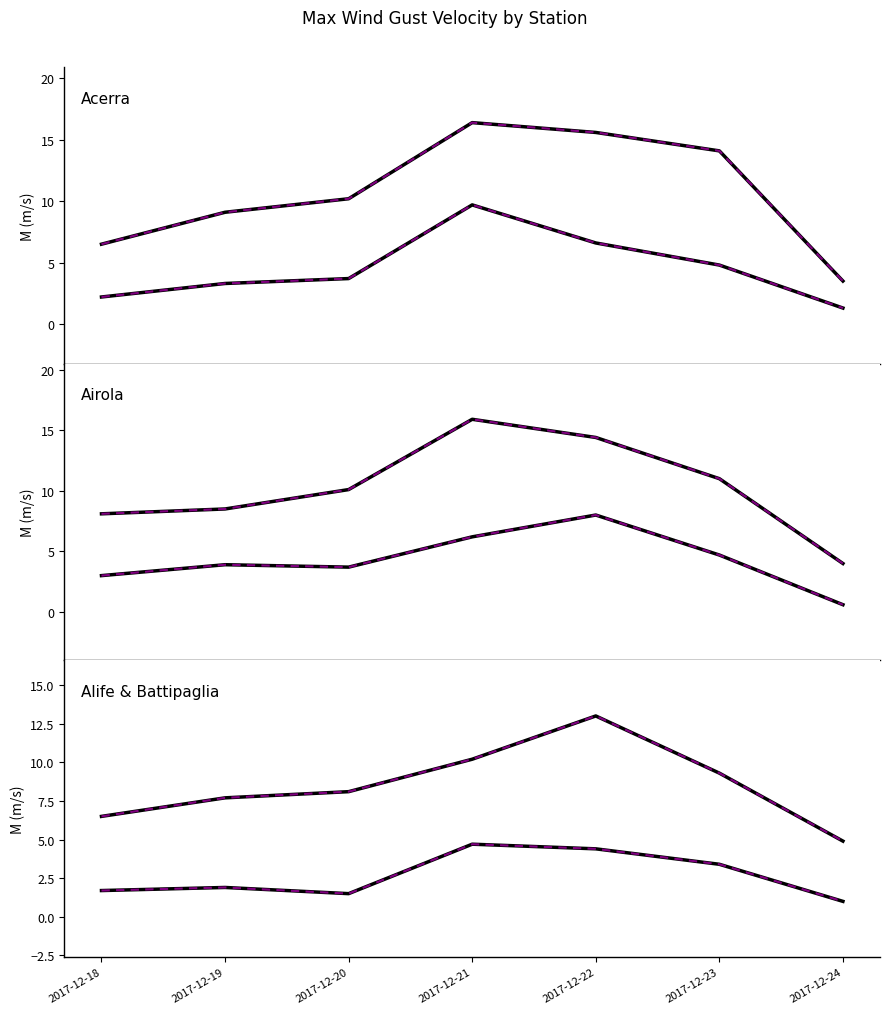

Reading right to left, what are all the values shown in this chart?

Acerra Max (MED MAX): 3.5	14.1	15.6	16.4	10.2	9.1	6.5
Acerra (MED): 1.3	4.8	6.6	9.7	3.7	3.3	2.2
Airola Max (MED MAX): 4.0	11.0	14.4	15.9	10.1	8.5	8.1
Airola (MED): 0.6	4.7	8.0	6.2	3.7	3.9	3.0
Alife (MED): 1.0	3.4	4.4	4.7	1.5	1.9	1.7
Battipaglia Max (MED MAX): 4.9	9.3	13.0	10.2	8.1	7.7	6.5